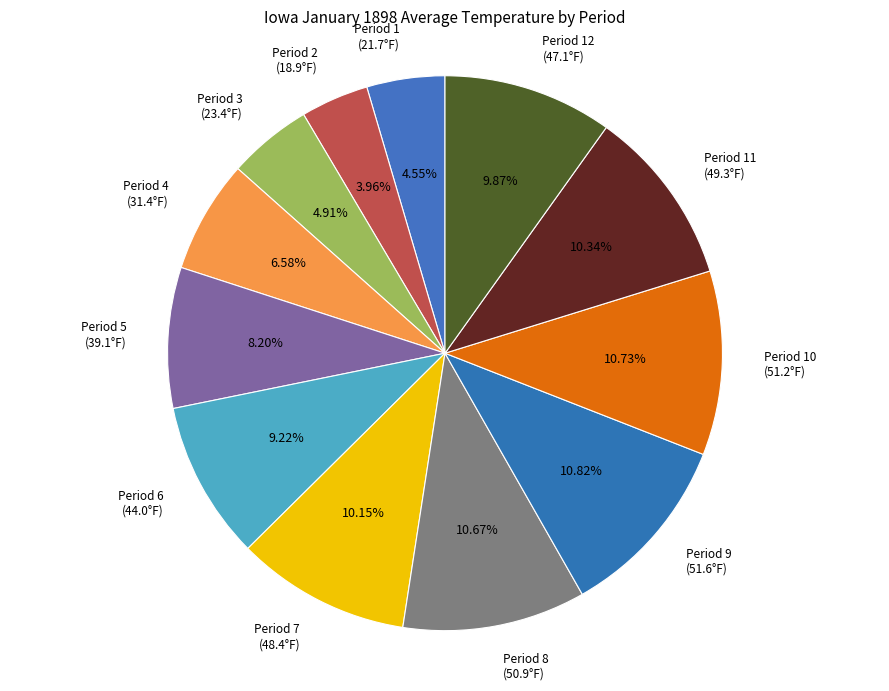

Count the number of slices in the pie.

12